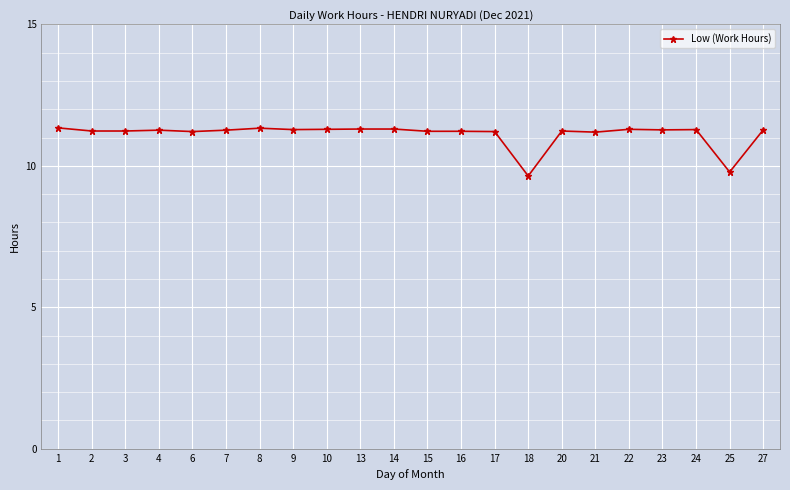

How many data points are less than 11?

2